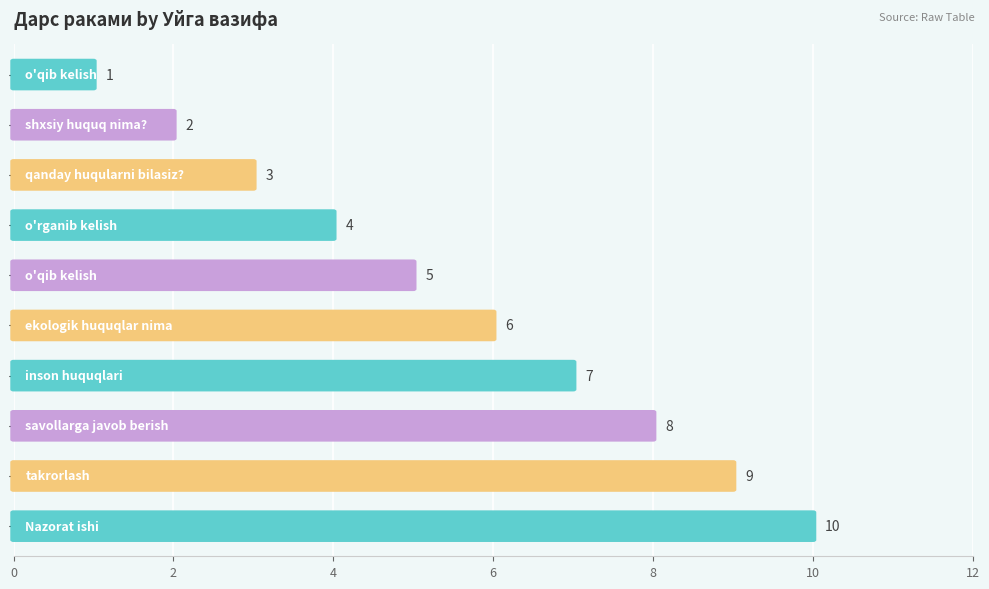

What value does the data have at 7?

8